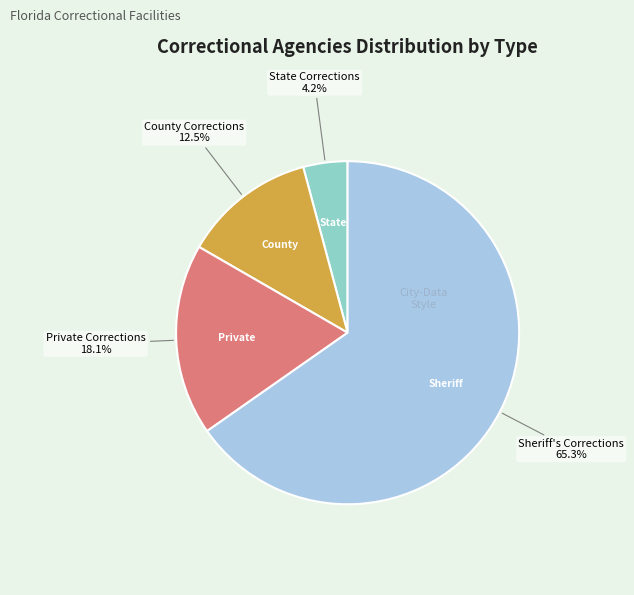

Is there a majority slice in this chart?

Yes